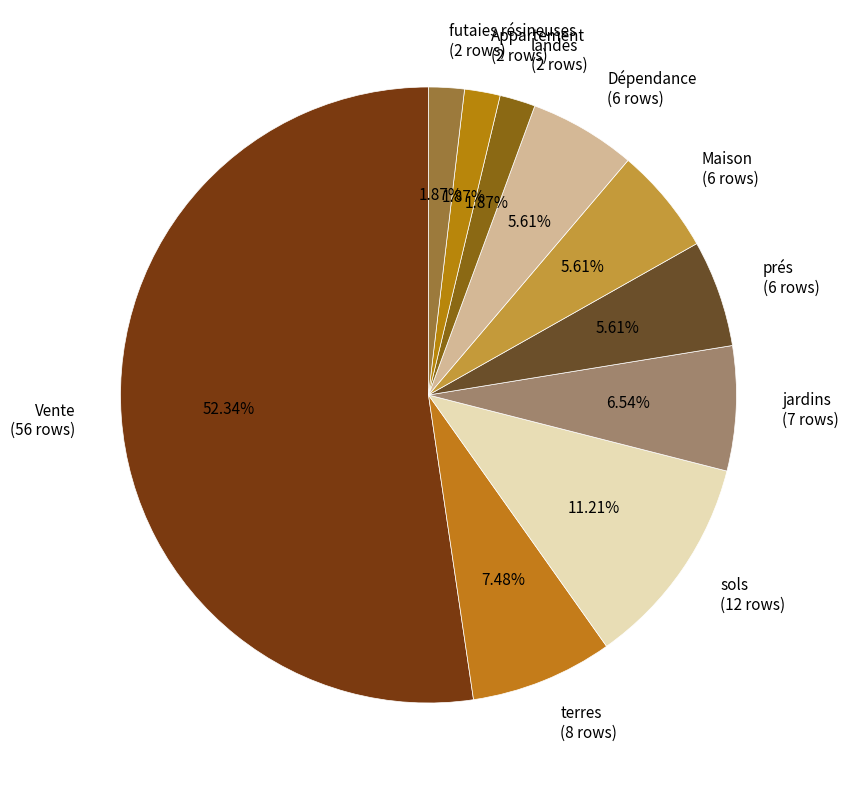

Is Vente (56 rows) the majority of the pie?

Yes